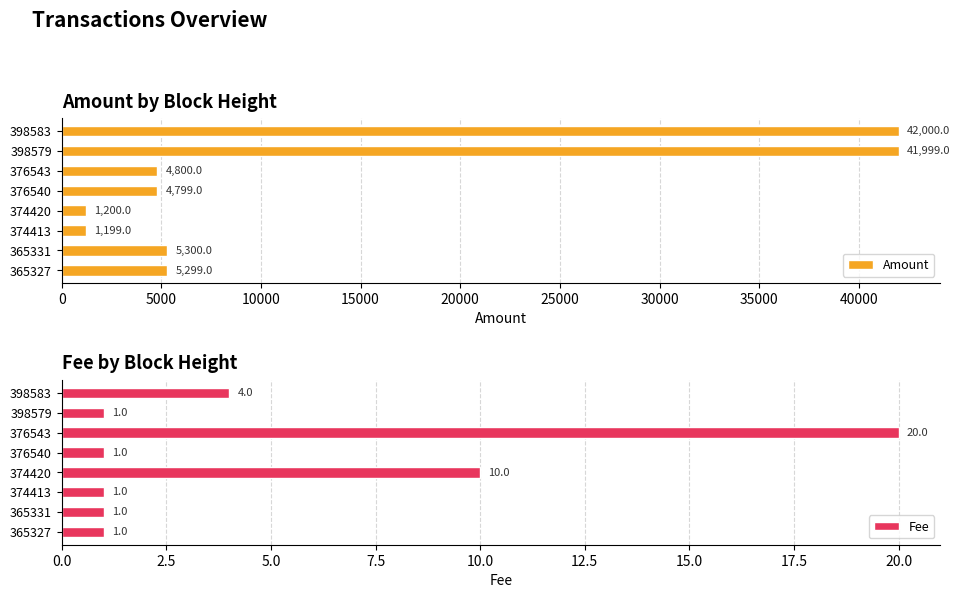

How many data points does each series have?

8